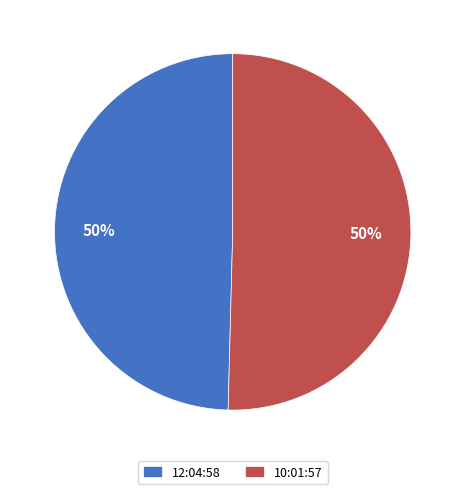

Combined, do 12:04:58 and 10:01:57 account for over 50%?

Yes